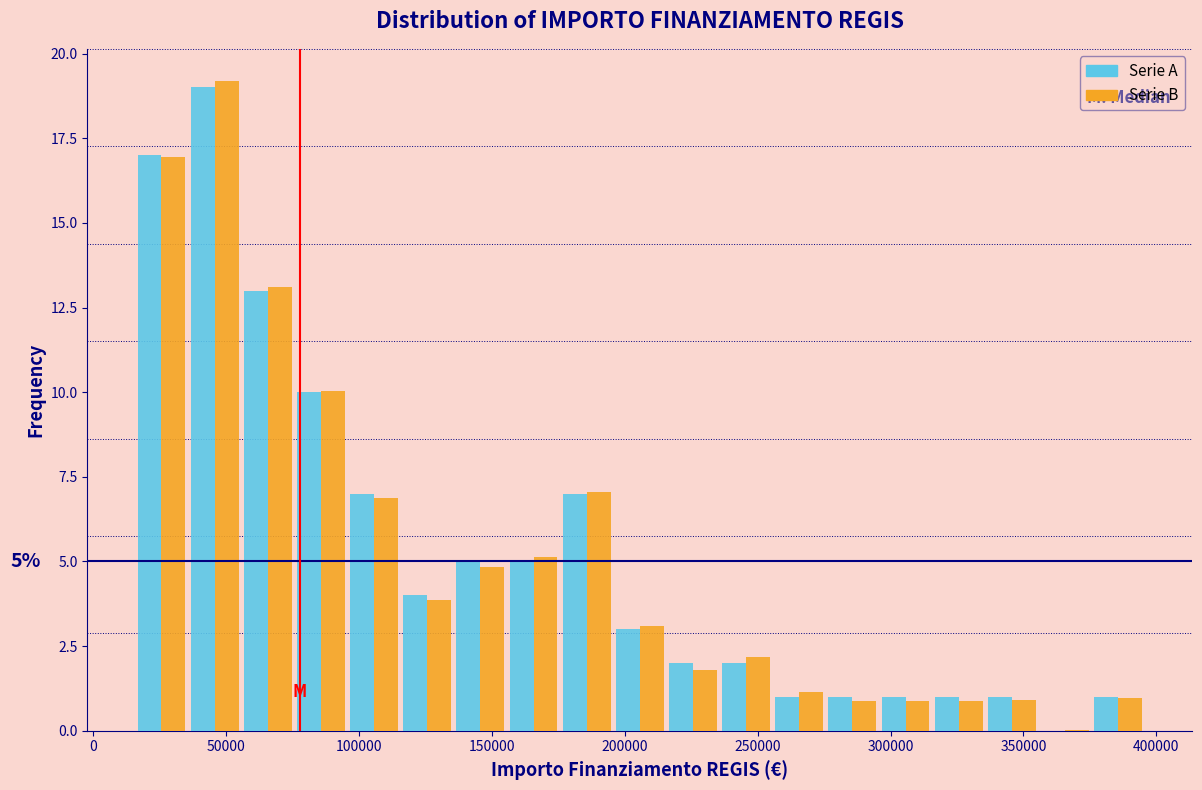

In the Serie B series, which range on the x-axis has the tallest bar?

35000 to 55000